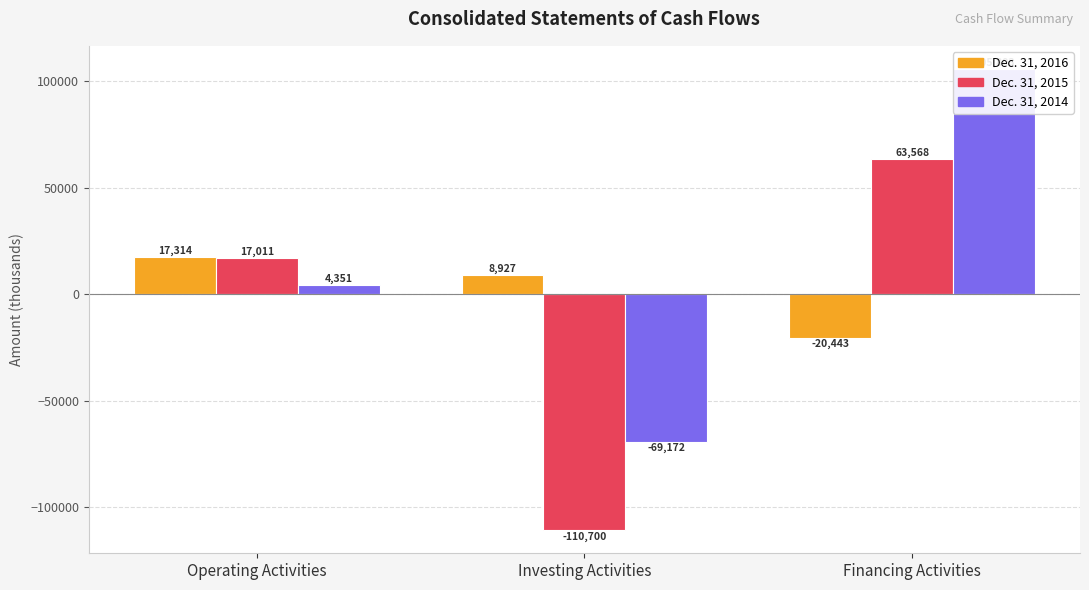

At Financing Activities, list the series in order from largest to smallest.

Dec. 31, 2014, Dec. 31, 2015, Dec. 31, 2016